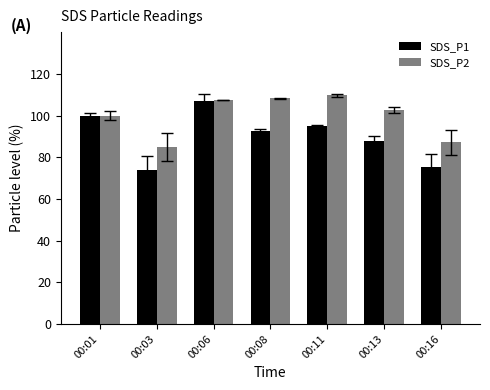

What is the average value of the SDS_P2 series?

100.0